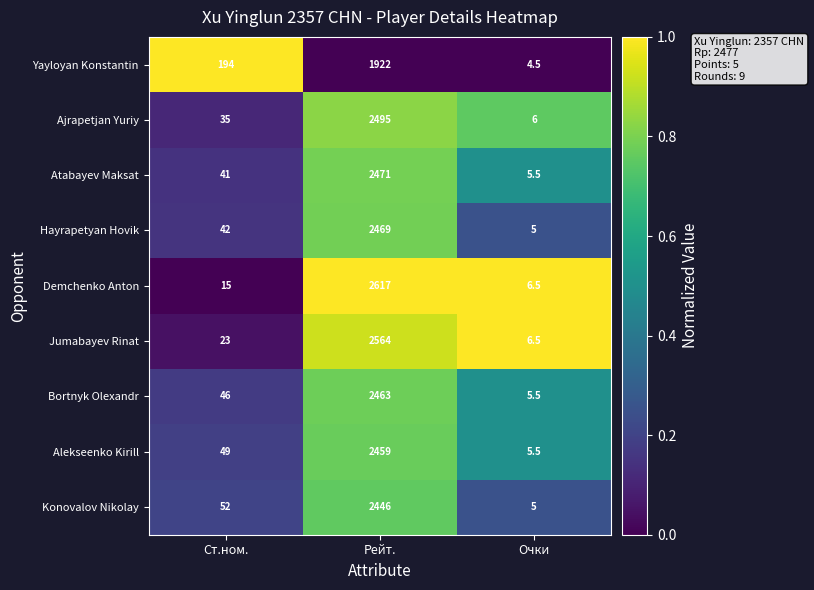

At which category is the sum across all series the highest?

Рейт.